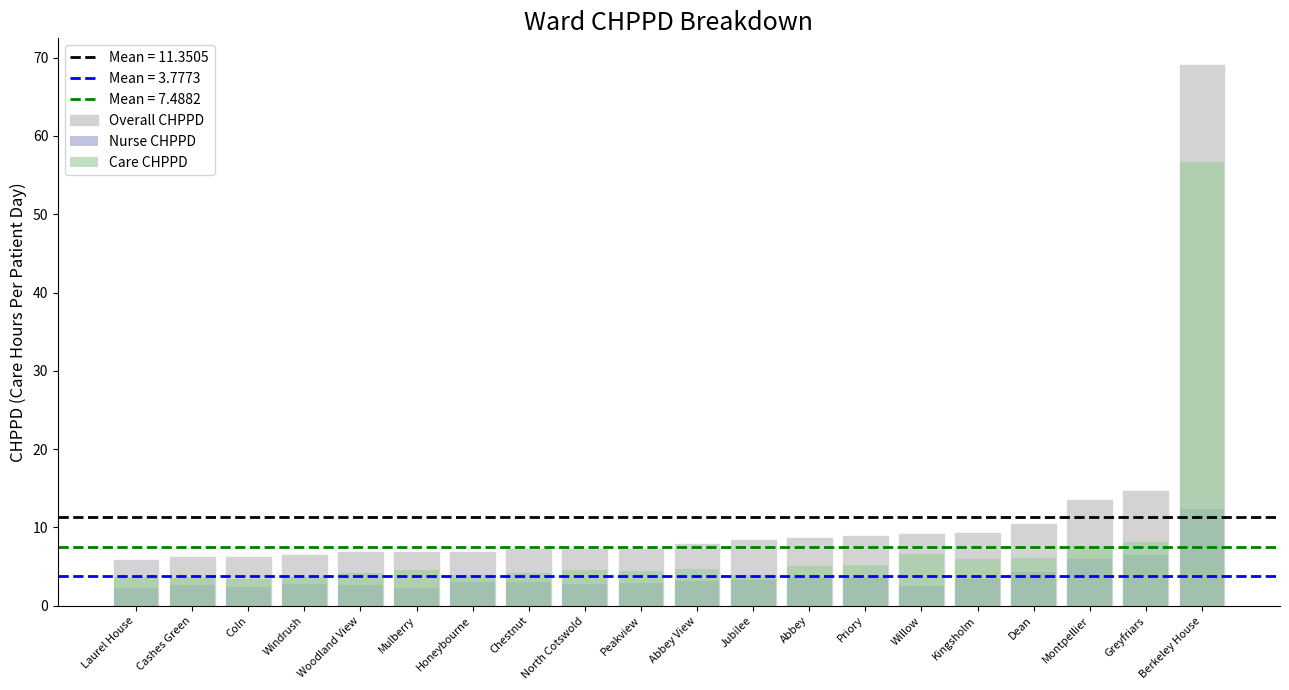

How many values in the Overall CHPPD series exceed 7?

13